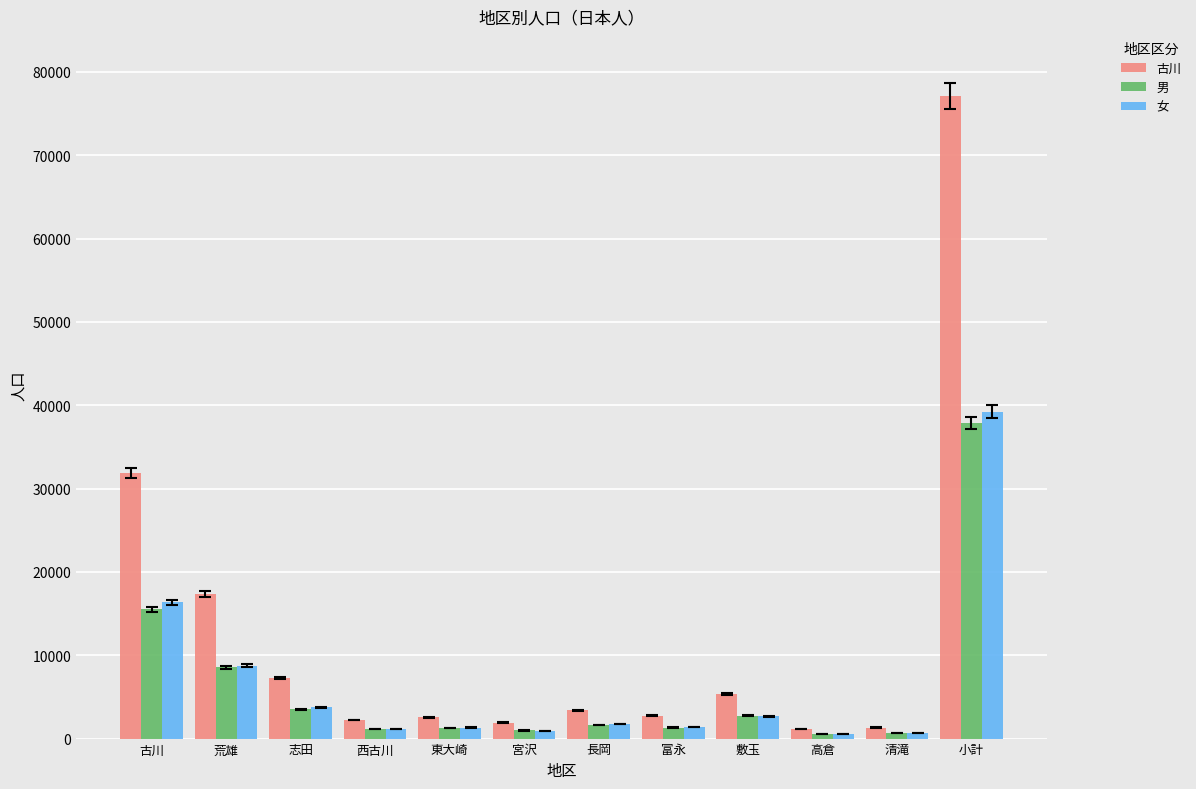

True or false: 女 has a value of 39246 at 小計.

True